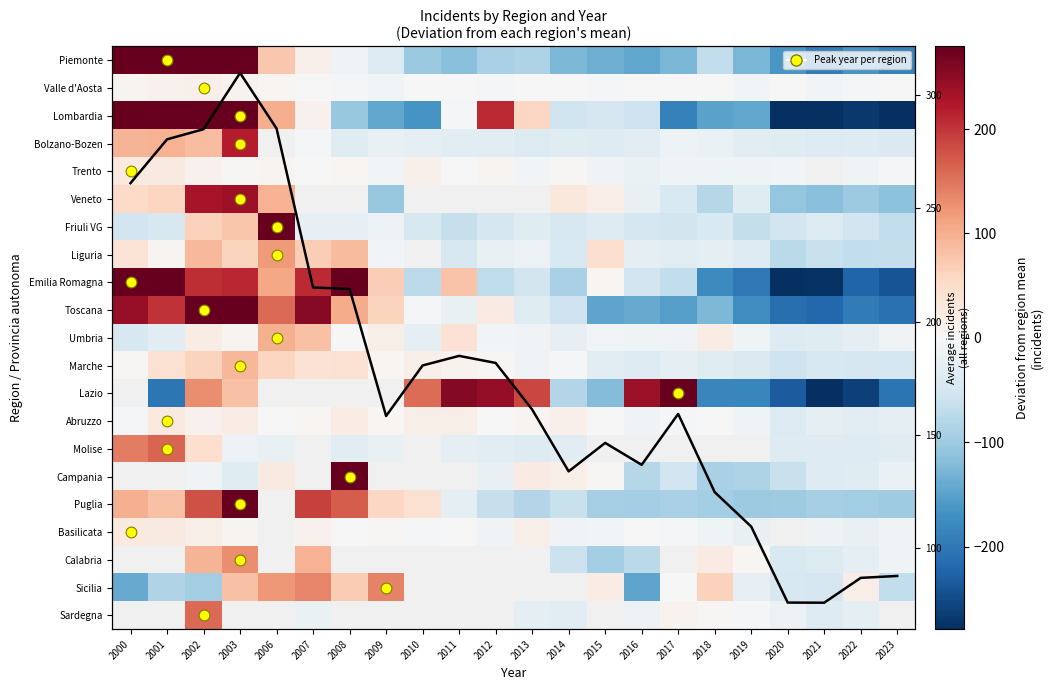

At how many categories does at least one series exceed -189?

22